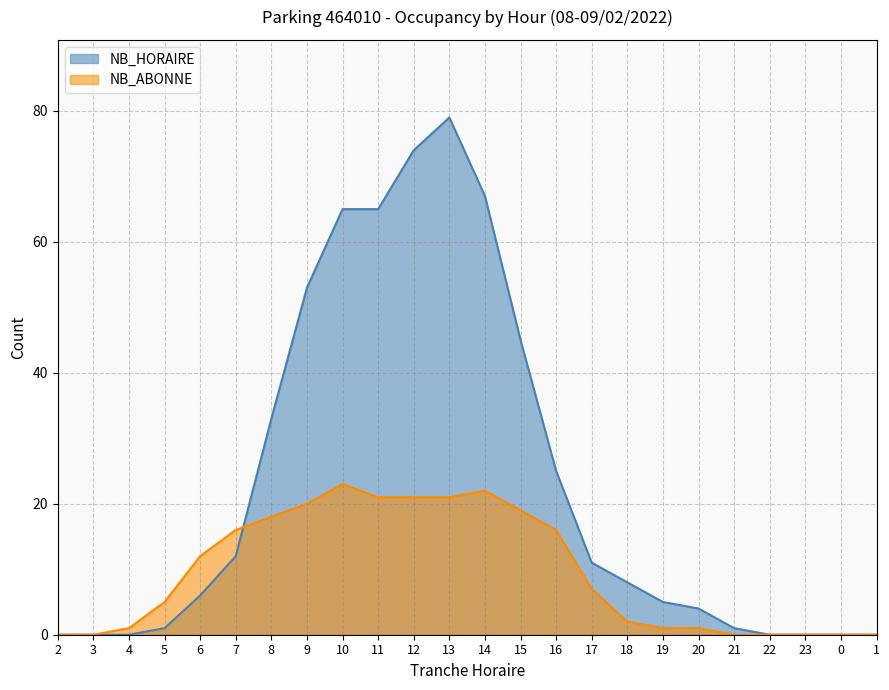

Is it true that NB_ABONNE equals 14 at 9?

False